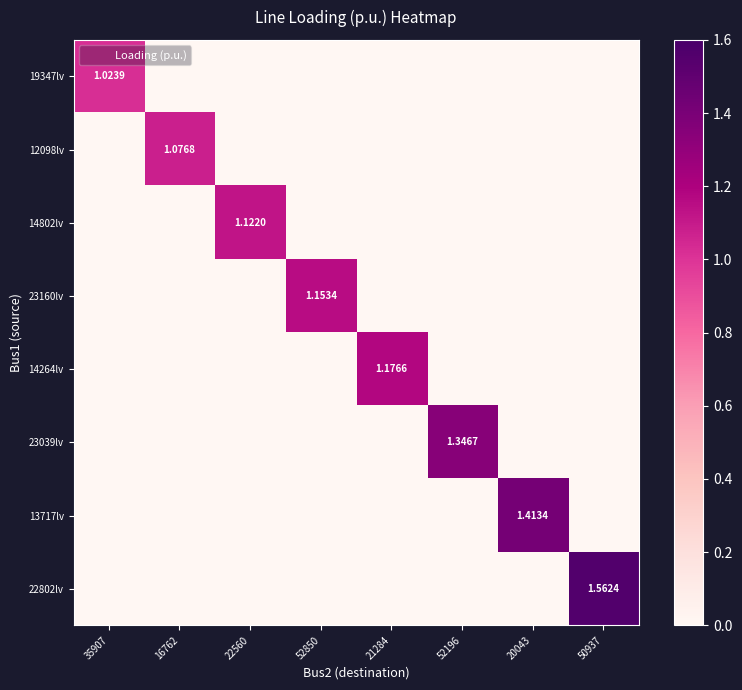

Rank the series by their maximum value, from highest to lowest.

22802lv, 13717lv, 23039lv, 14264lv, 23160lv, 14802lv, 12098lv, 19347lv